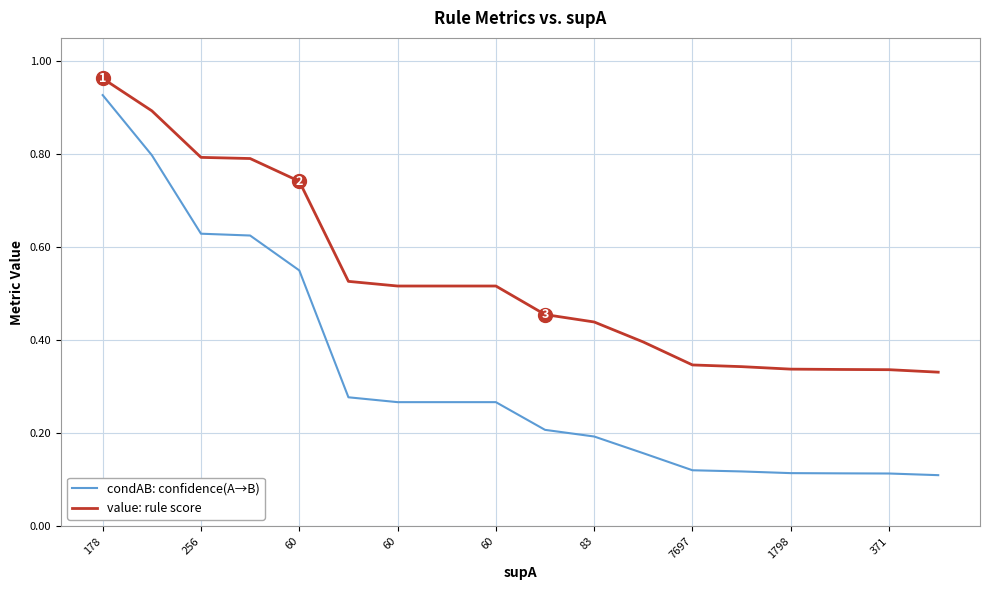

Which series has the widest spread of values?

condAB: confidence(A→B)